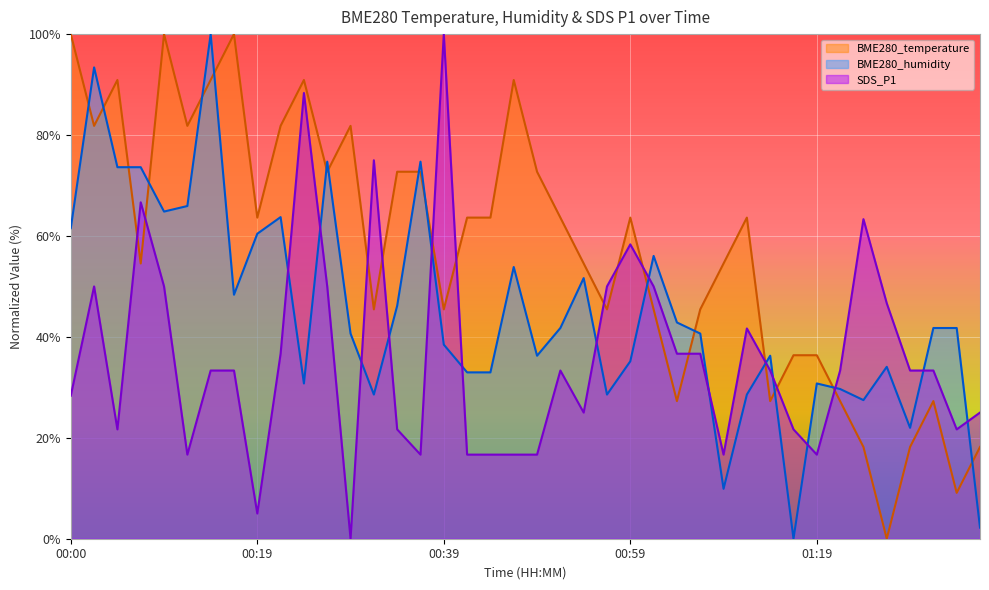

True or false: BME280_temperature has a value of 90.9 at 00:05.

True